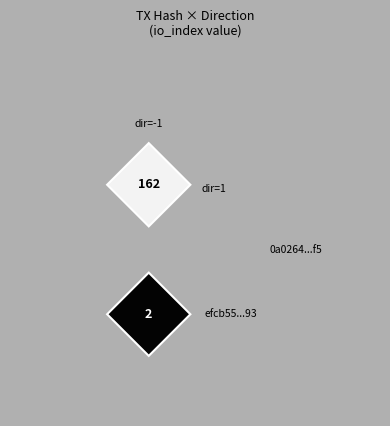

Rank the series by their maximum value, from highest to lowest.

0a0264aaea41190e3a6d28bb47f024c67b117f5, efcb55179db0e2bbde8d6be646e824d11bdbe93